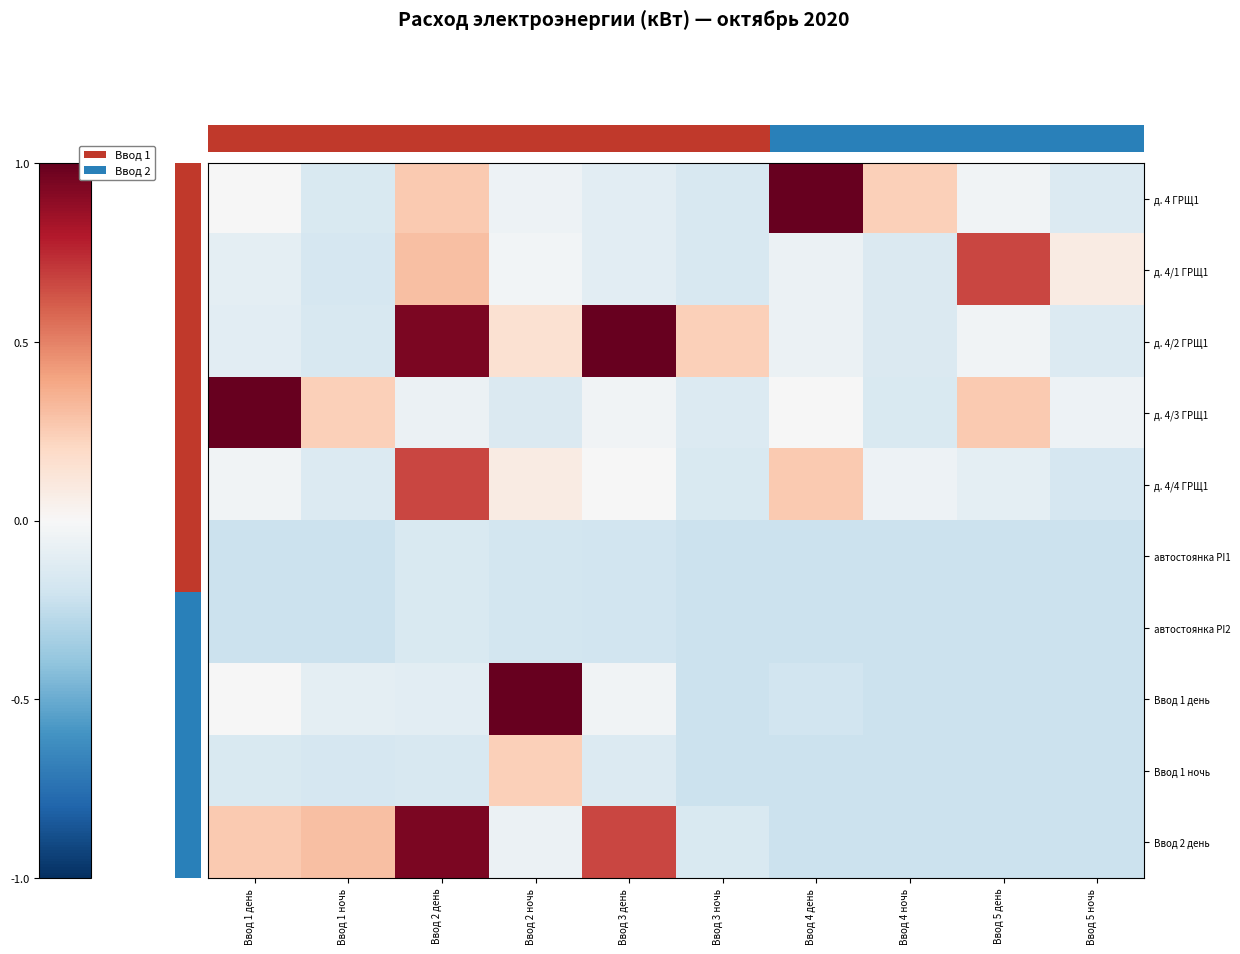

Which series has the largest total across all categories?

д. 4/2 ГРЩ1